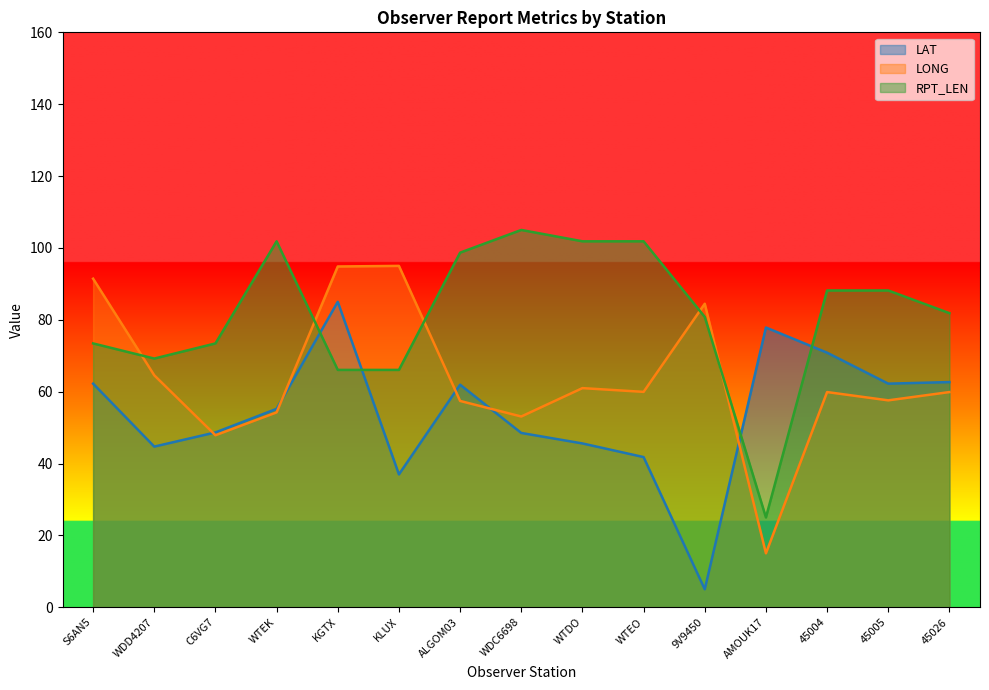

What are all the series names shown in the legend?

LAT, LONG, RPT_LEN